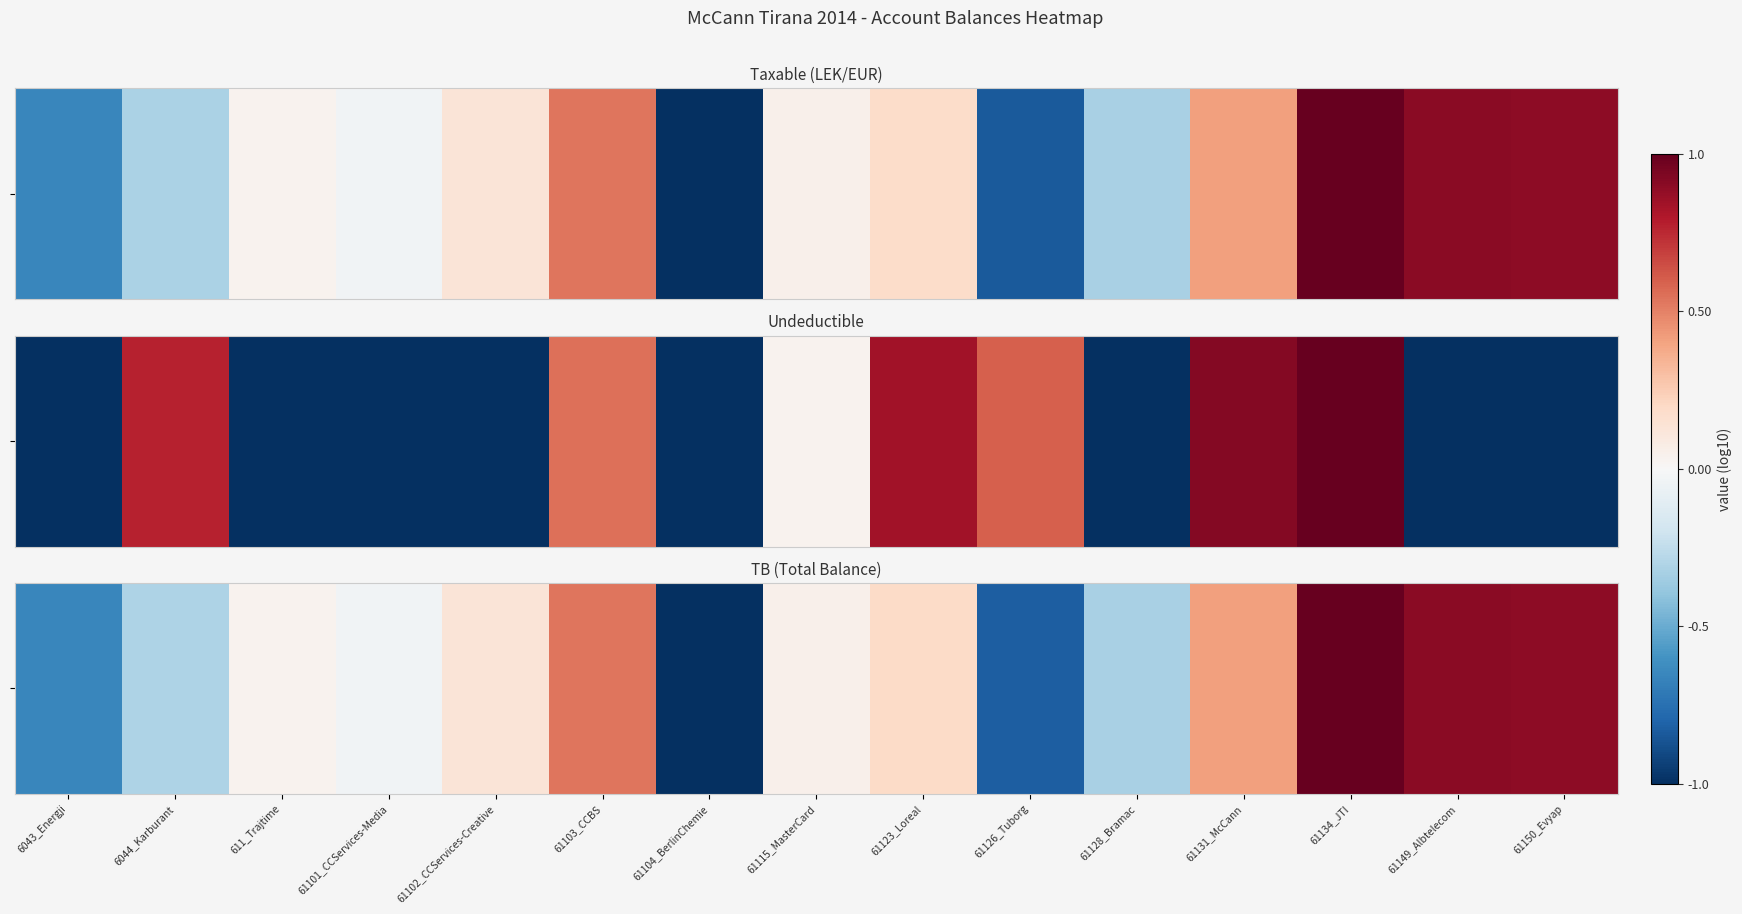

What is the difference between the second highest and minimum values?

1.9